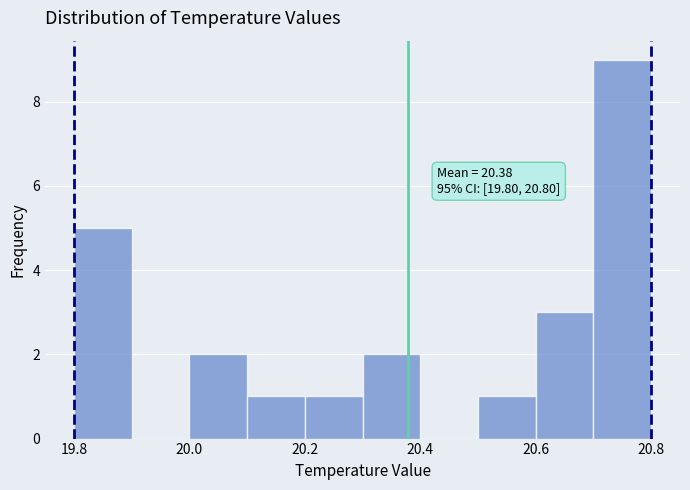

Which range on the x-axis has the tallest bar?

20.7 to 20.8